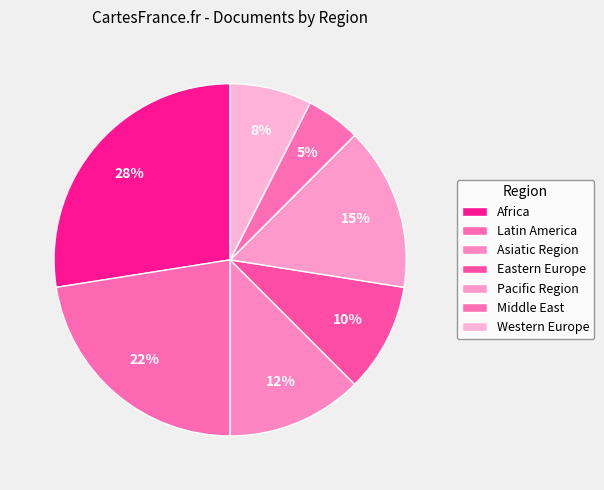

Does any single category account for the majority?

No